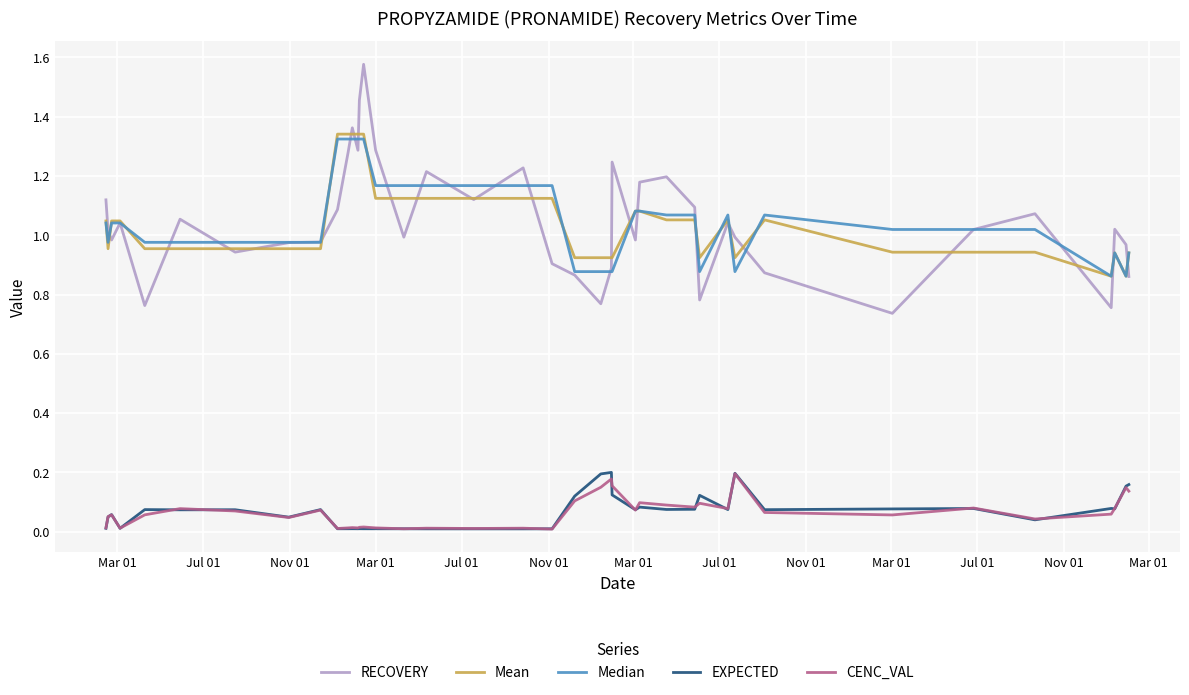

Which series has the widest spread of values?

RECOVERY